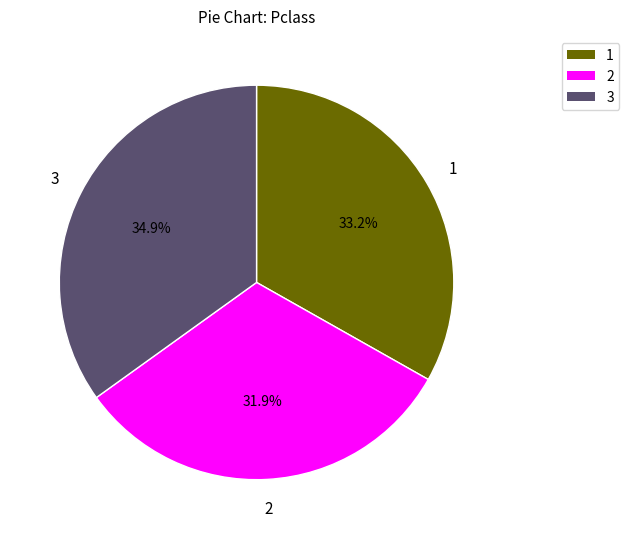

What is the total percentage of 3 and 2?

66.8%